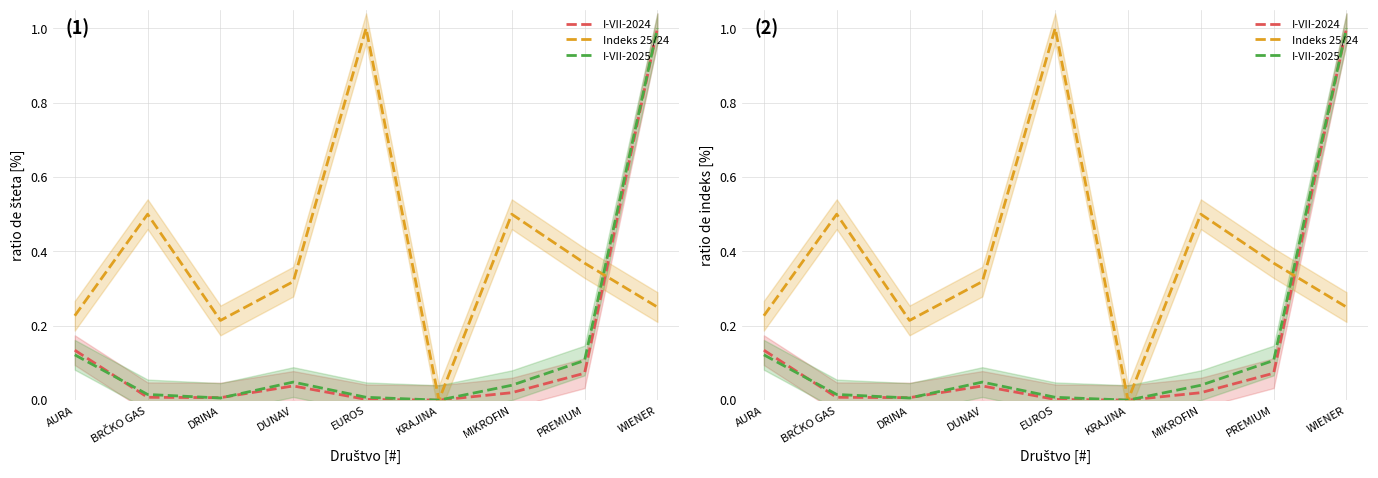

True or false: Indeks 25/24 and I-VII-2025 cross at least once.

True